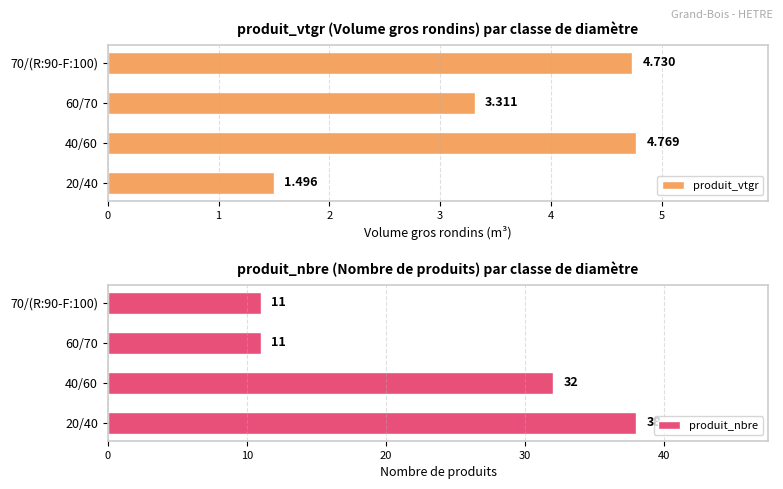

How many values in the produit_vtgr series are below 4?

2